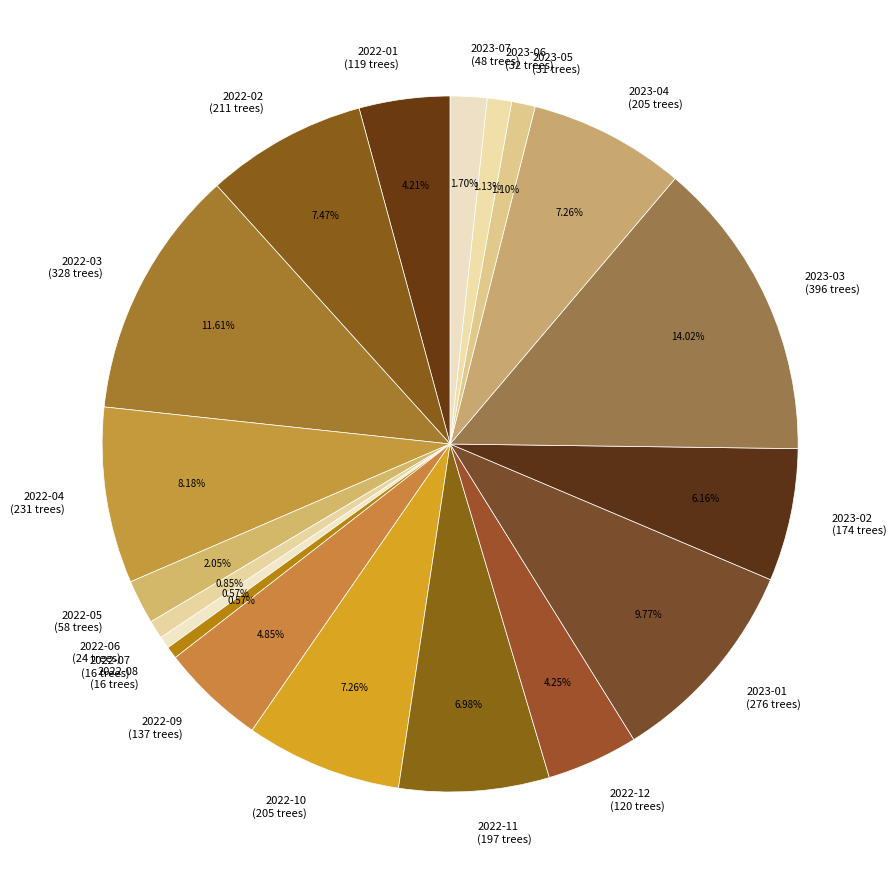

Which has a higher value, 2022-12 or 2022-11?

2022-11